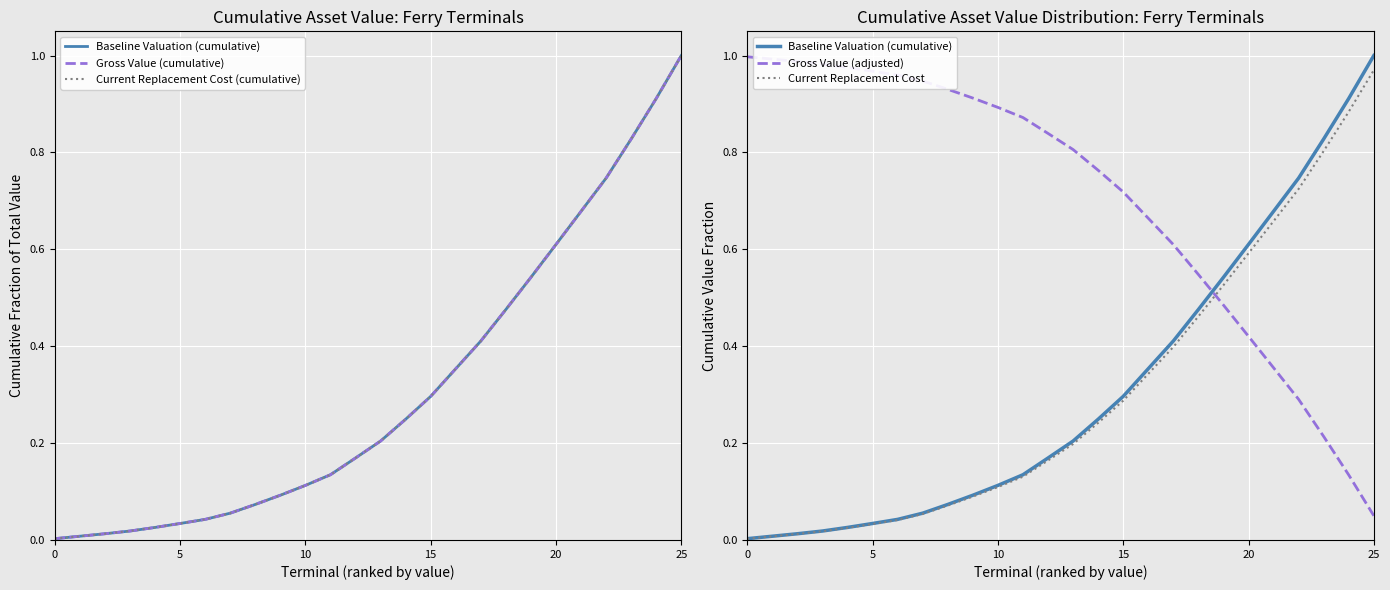

Reading right to left, list all the values displayed in this chart.

Baseline Valuation (cumulative): 1.0	0.9	0.8	0.7	0.7	0.6	0.5	0.5	0.4	0.4	0.3	0.2	0.2	0.2	0.1	0.1	0.1	0.1	0.1	0.0	0.0	0.0	0.0	0.0	0.0	0.0
Gross Value (cumulative): 1.0	0.9	0.8	0.7	0.7	0.6	0.5	0.5	0.4	0.4	0.3	0.2	0.2	0.2	0.1	0.1	0.1	0.1	0.1	0.0	0.0	0.0	0.0	0.0	0.0	0.0
Current Replacement Cost (cumulative): 1.0	0.9	0.8	0.7	0.7	0.6	0.5	0.5	0.4	0.4	0.3	0.2	0.2	0.2	0.1	0.1	0.1	0.1	0.1	0.0	0.0	0.0	0.0	0.0	0.0	0.0
Gross Value (adjusted): 0.1	0.1	0.2	0.3	0.4	0.4	0.5	0.5	0.6	0.7	0.7	0.8	0.8	0.8	0.9	0.9	0.9	0.9	0.9	1.0	1.0	1.0	1.0	1.0	1.0	1.0
Current Replacement Cost: 1.0	0.9	0.8	0.7	0.7	0.6	0.5	0.5	0.4	0.3	0.3	0.2	0.2	0.2	0.1	0.1	0.1	0.1	0.1	0.0	0.0	0.0	0.0	0.0	0.0	0.0